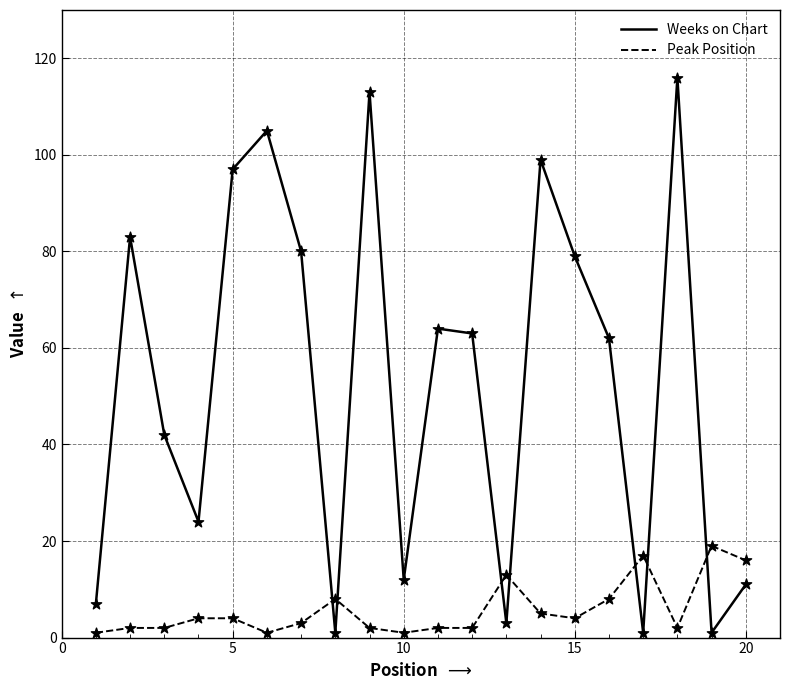

Which series has the largest total across all categories?

Weeks on Chart